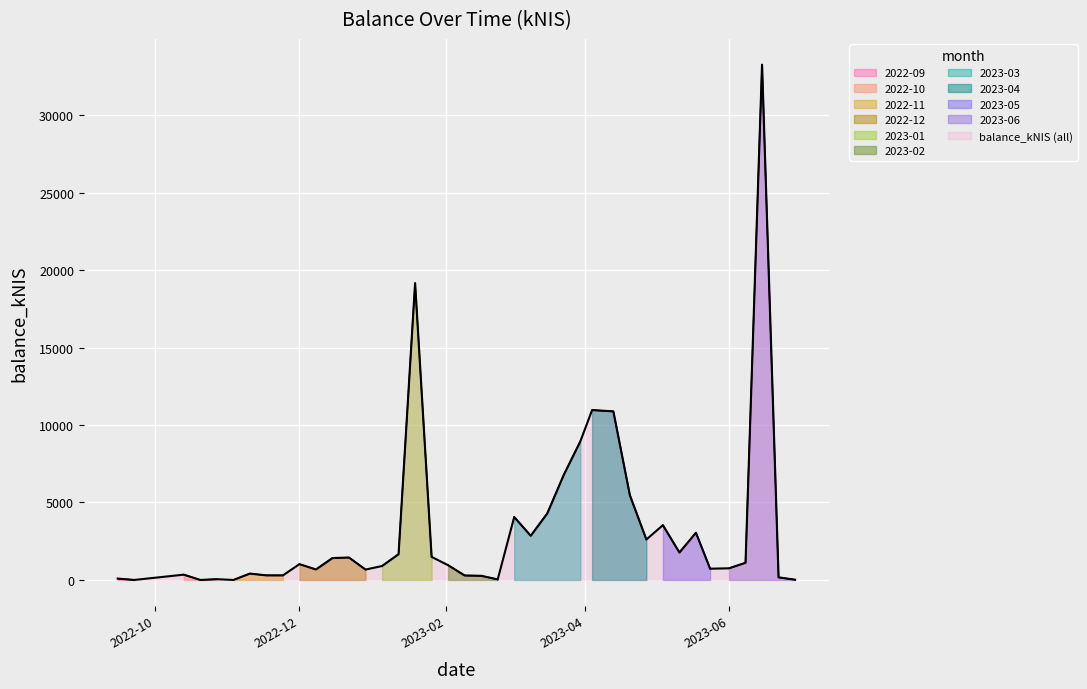

At which category does the data reach its first local peak?

2022-10-13